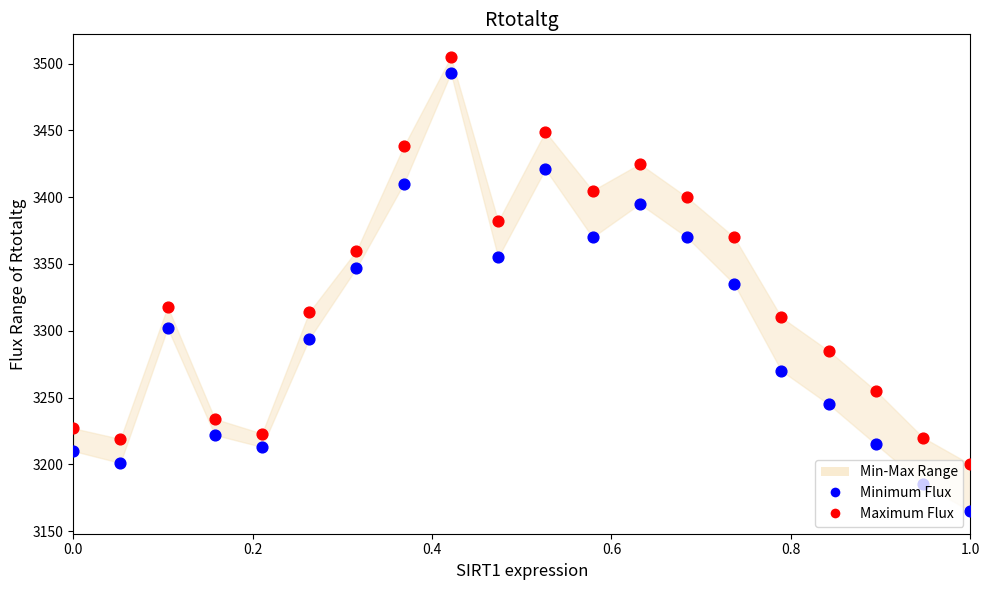

Which series has the largest Y range (max minus min)?

Minimum Flux